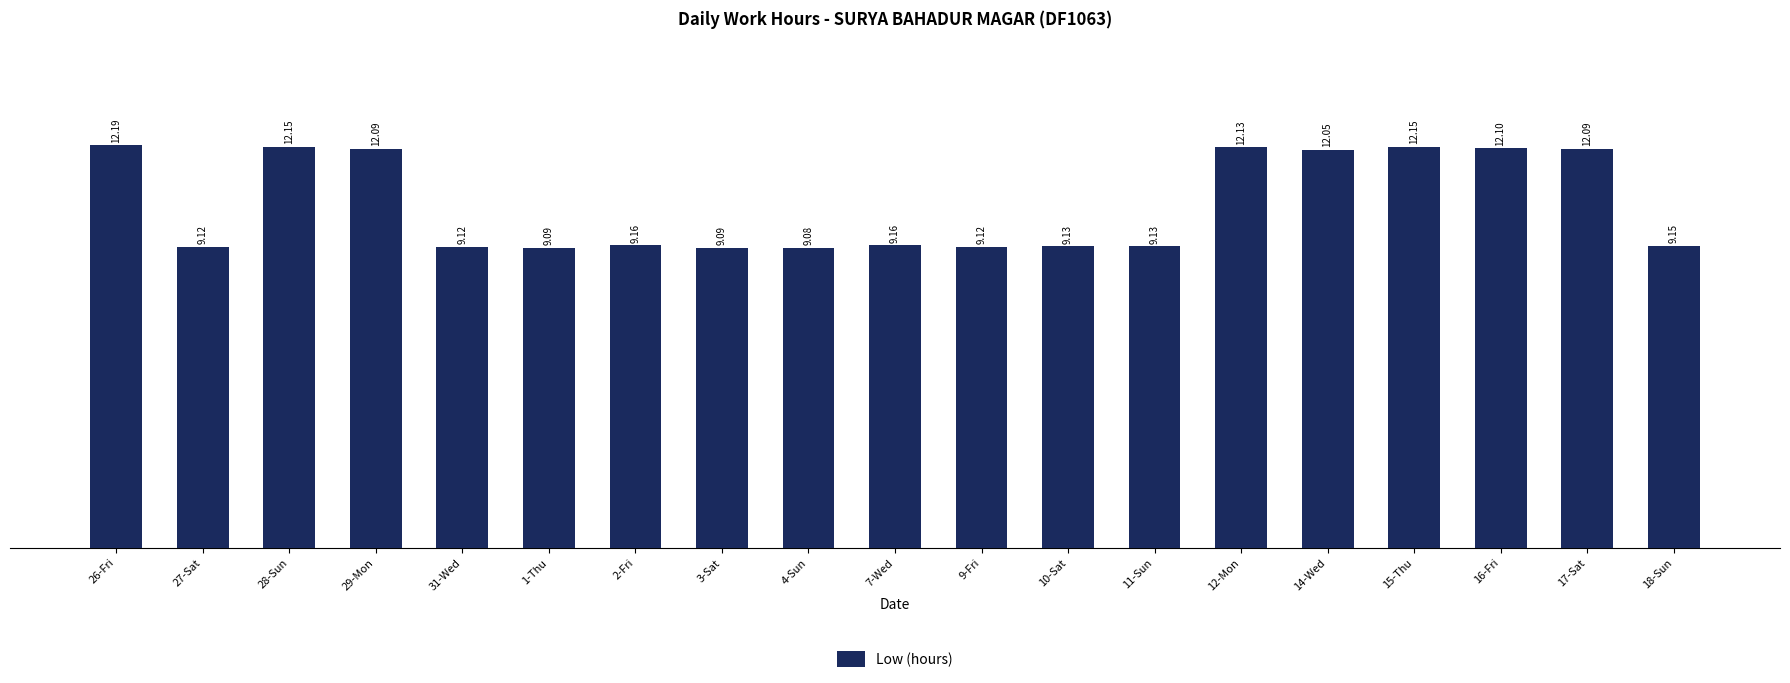

Which category has the highest value across all series?

26-Fri